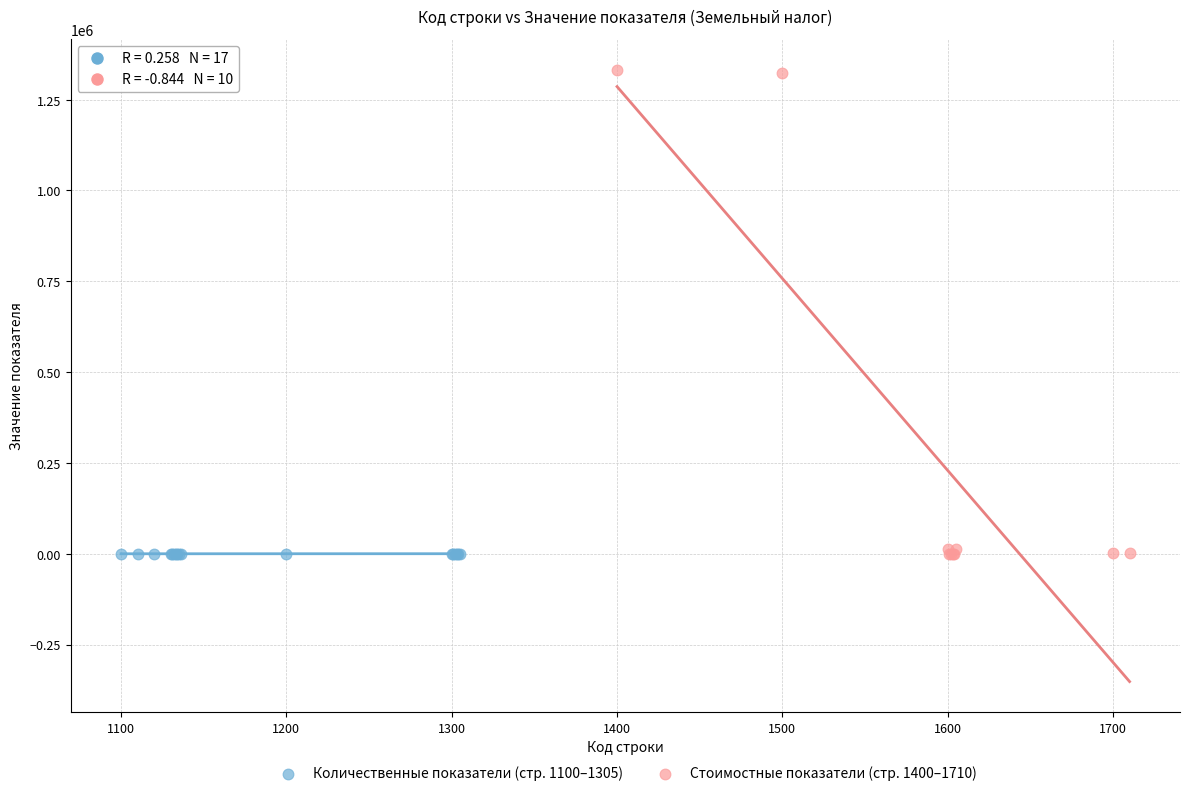

Which series reaches the maximum Y coordinate?

Стоимостные показатели (стр. 1400–1710)